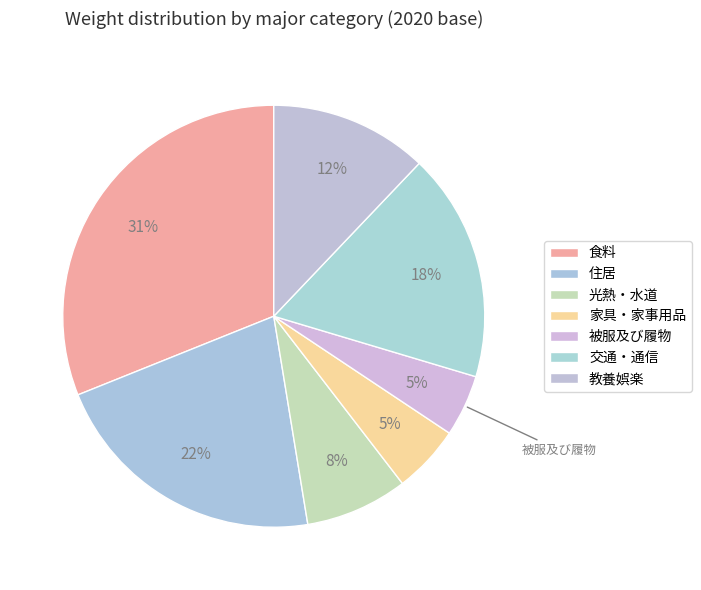

Count the number of slices in the pie.

7